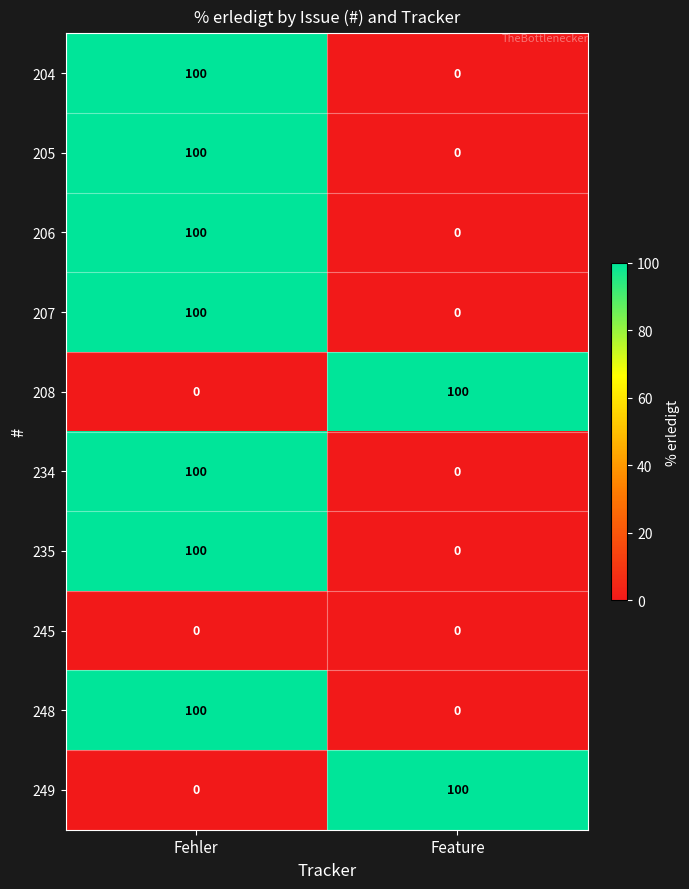

How many series are shown in this chart?

10